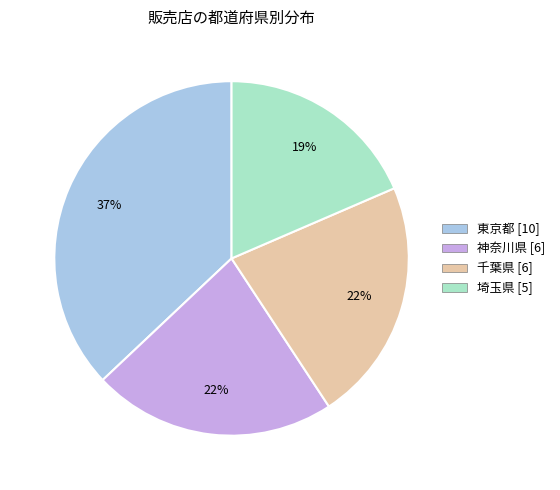

What is the smallest slice in the pie chart?

埼玉県